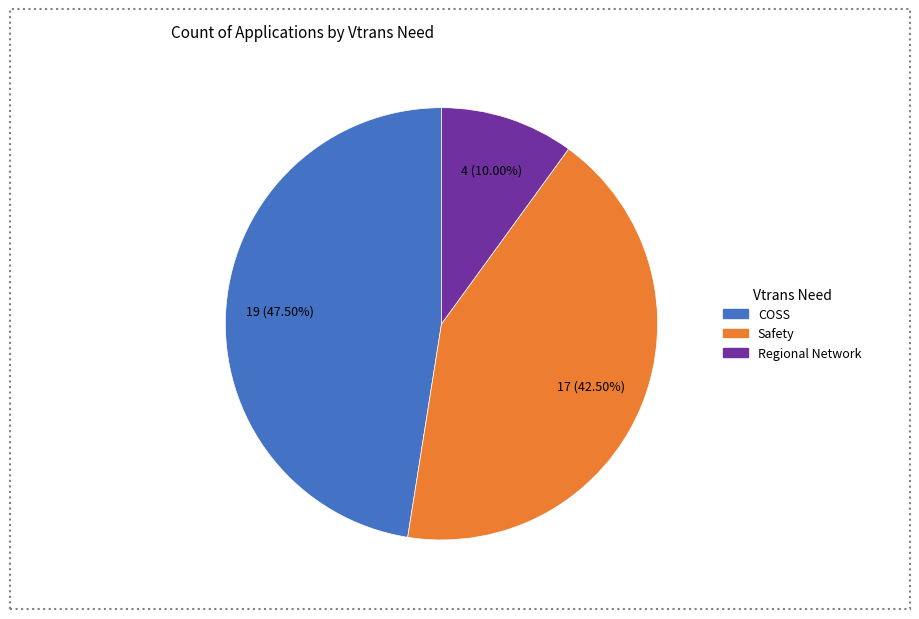

Is there a majority slice in this chart?

No